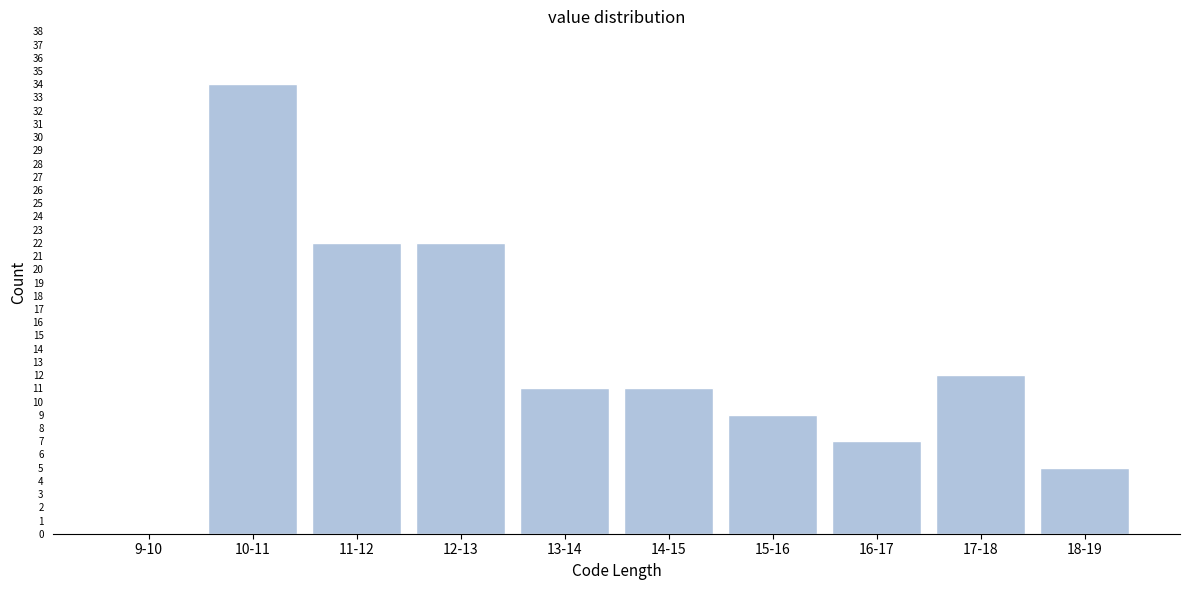

Reading left to right, list all the values displayed in this chart.

9-10=0	10-11=34	11-12=22	12-13=22	13-14=11	14-15=11	15-16=9	16-17=7	17-18=12	18-19=5